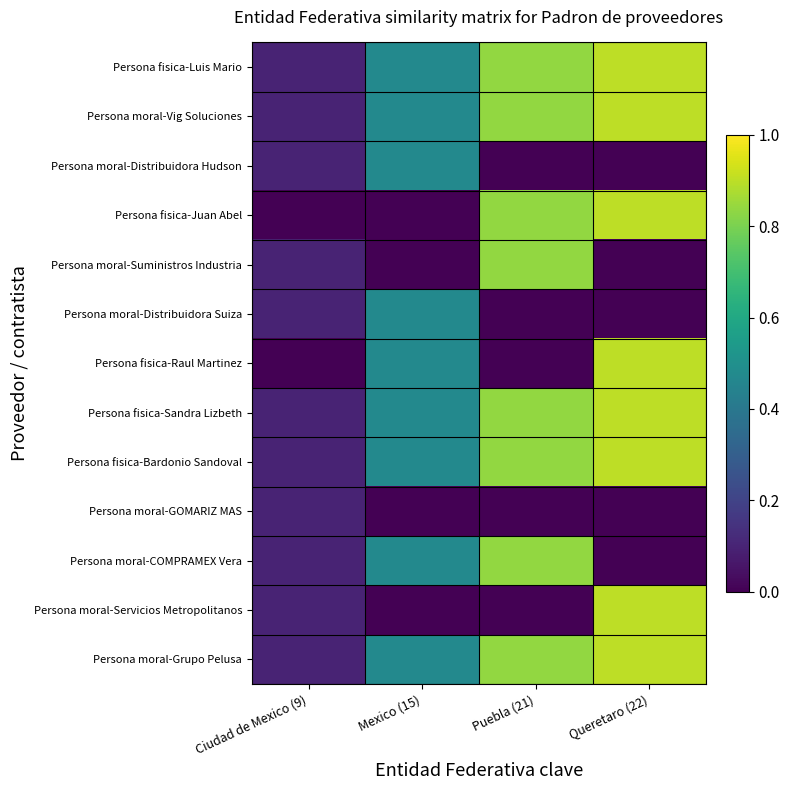

Rank the series at Queretaro (22) from highest to lowest value.

Persona fisica-Luis Mario, Persona moral-Vig Soluciones, Persona fisica-Juan Abel, Persona fisica-Raul Martinez, Persona fisica-Sandra Lizbeth, Persona fisica-Bardonio Sandoval, Persona moral-Servicios Metropolitanos, Persona moral-Grupo Pelusa, Persona moral-Distribuidora Hudson, Persona moral-Suministros Industria, Persona moral-Distribuidora Suiza, Persona moral-GOMARIZ MAS, Persona moral-COMPRAMEX Vera